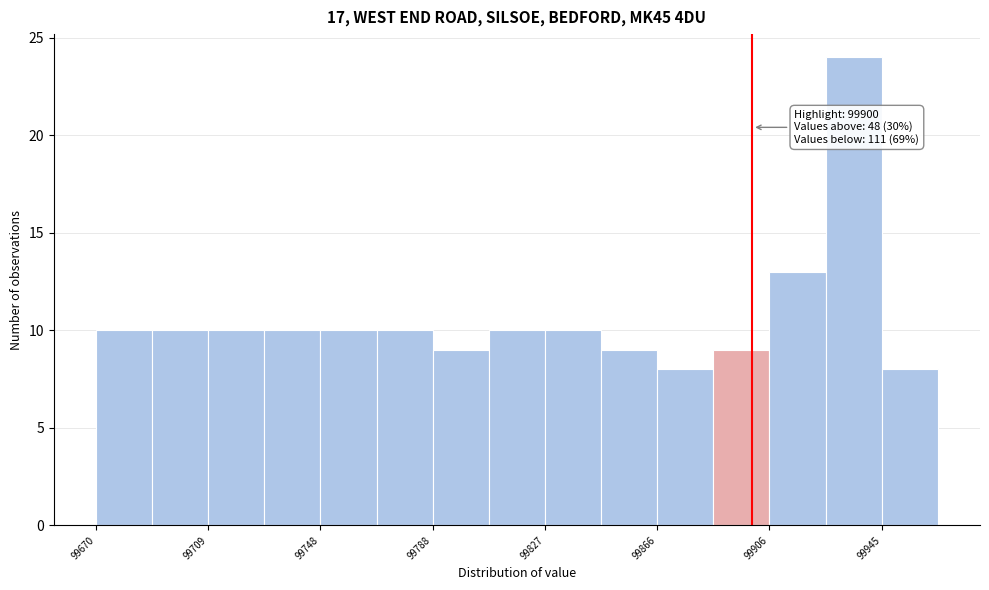

Around what value on the x-axis is the tallest bar? Give the approximate position of its centre, as read against the axis.

99935